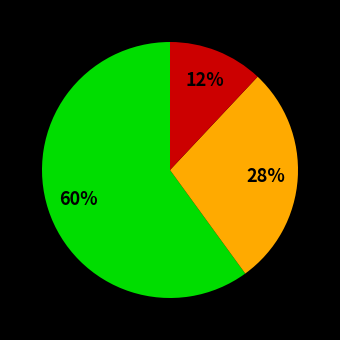

Is there any slice that represents more than half of the pie?

Yes